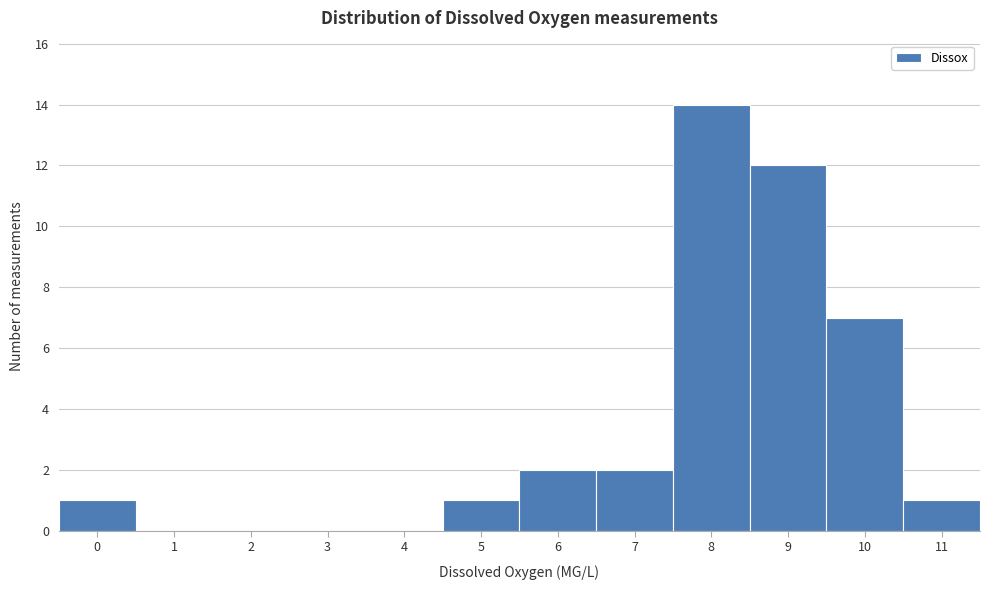

Reading left to right, transcribe all the data shown in this chart.

0=1	1=0	2=0	3=0	4=0	5=1	6=2	7=2	8=14	9=12	10=7	11=1